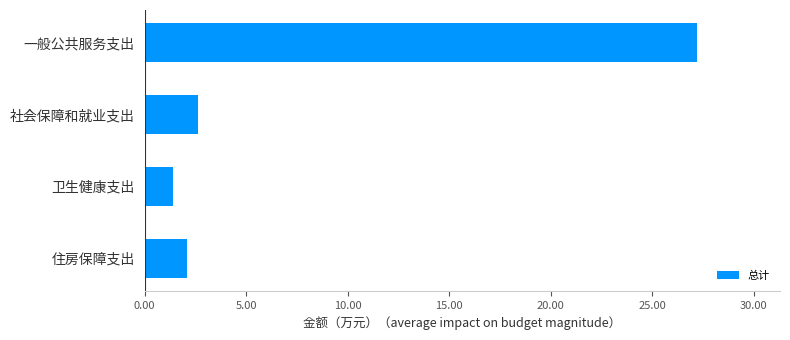

The chart shows a value of 1.1 at 社会保障和就业支出. True or false?

False